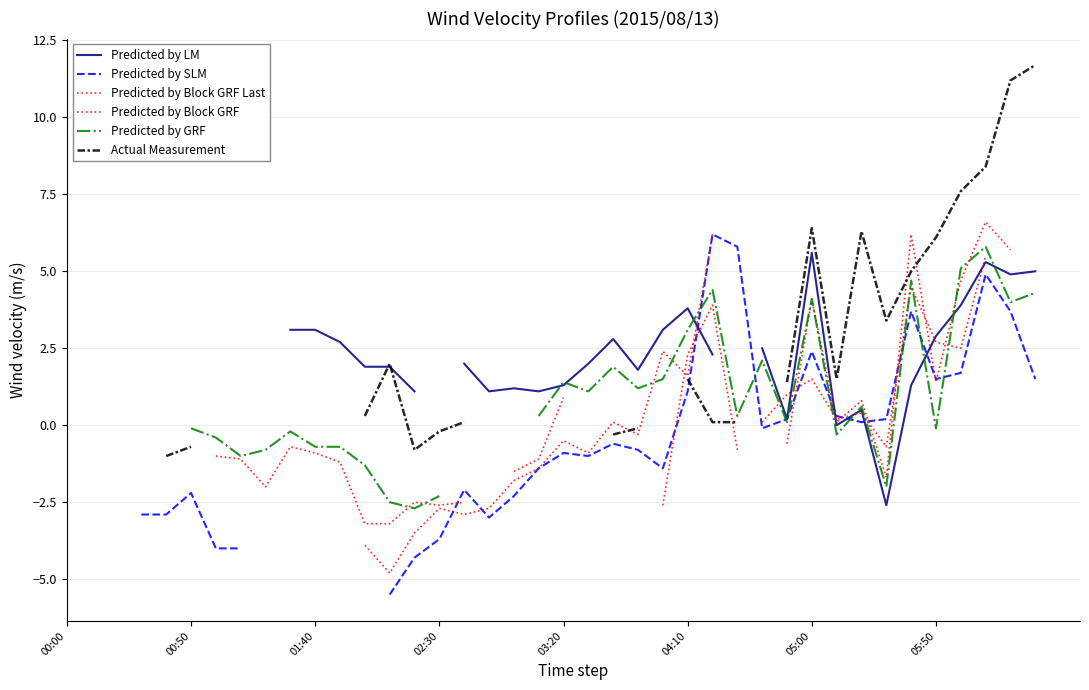

The Predicted by Block GRF series shows 1.0 at 29. True or false?

True